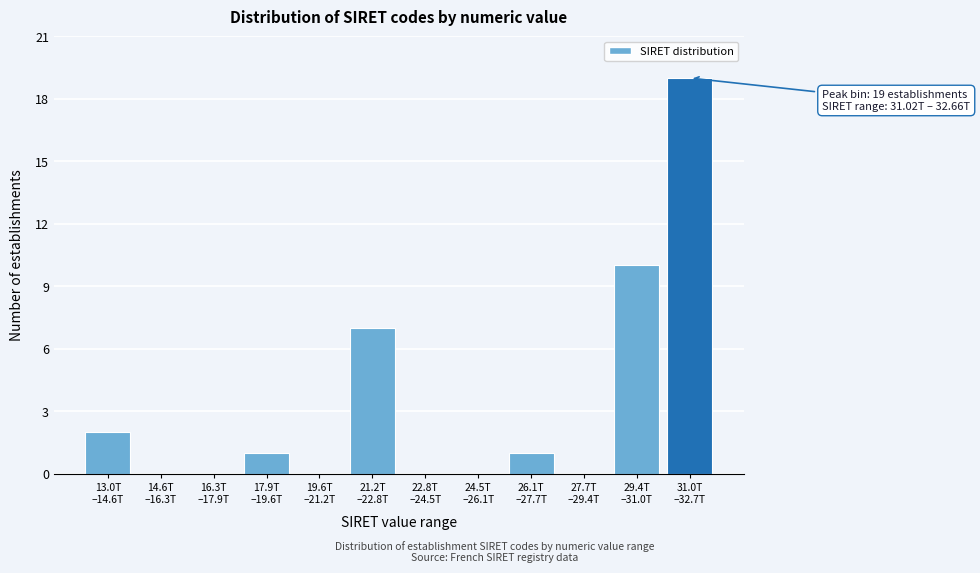

What is the sum of all values?

40